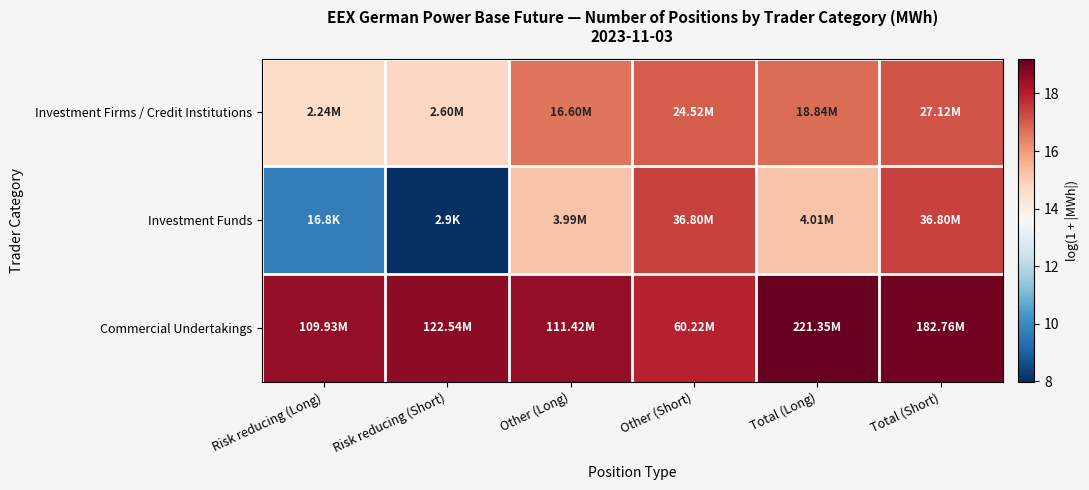

At Other (Short), list the series in order from smallest to largest.

Investment Firms / Credit Institutions, Investment Funds, Commercial Undertakings